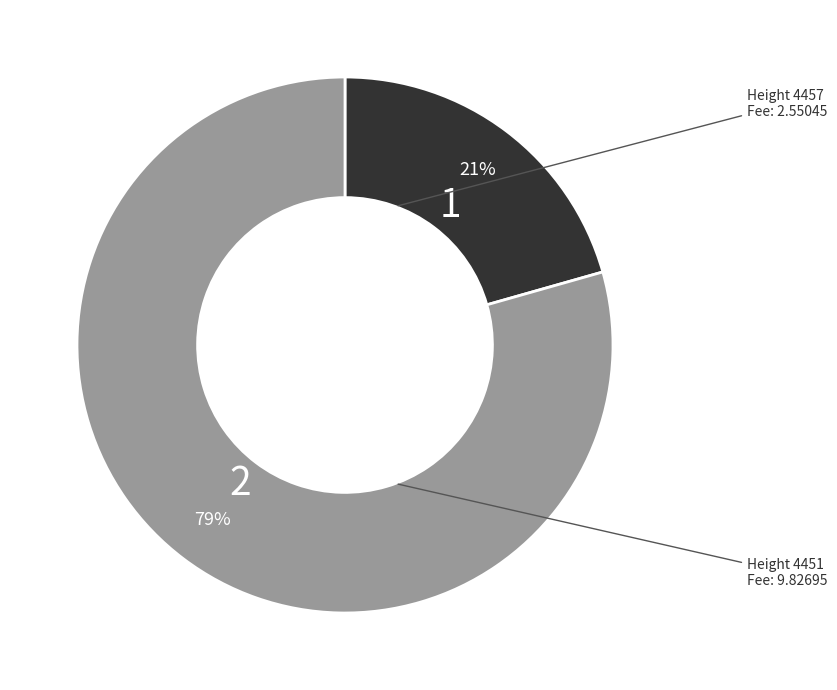

Is there a majority slice in this chart?

Yes